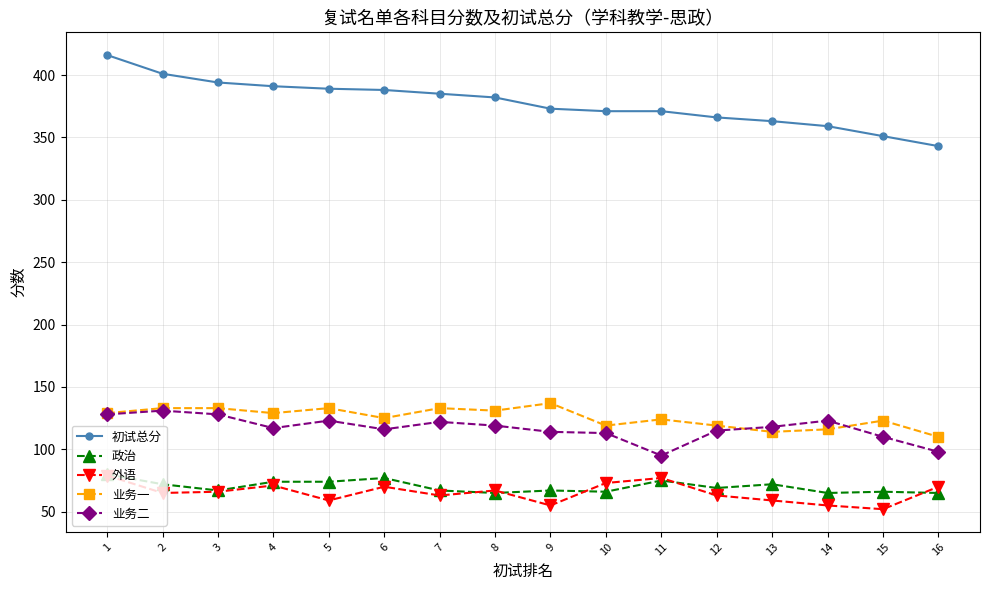

True or false: 外语 and 业务二 cross at least once.

False